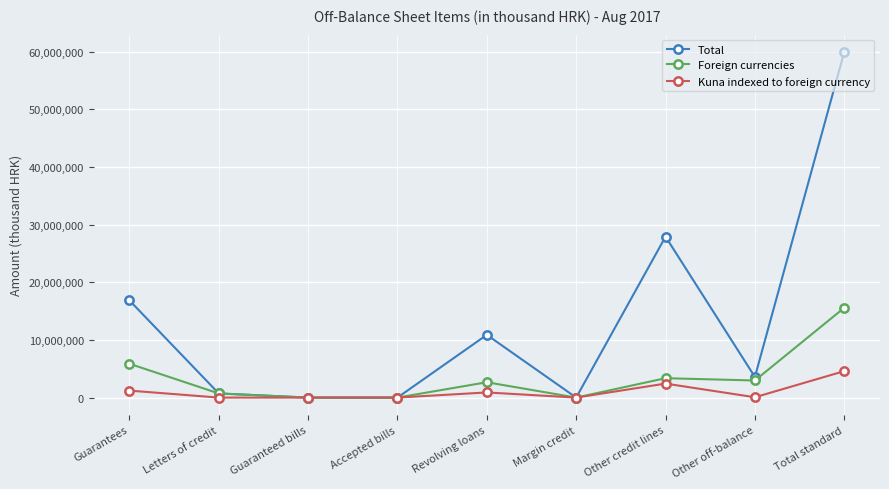

What is the value of the Kuna indexed to foreign currency point at the 8th from the left?

57450